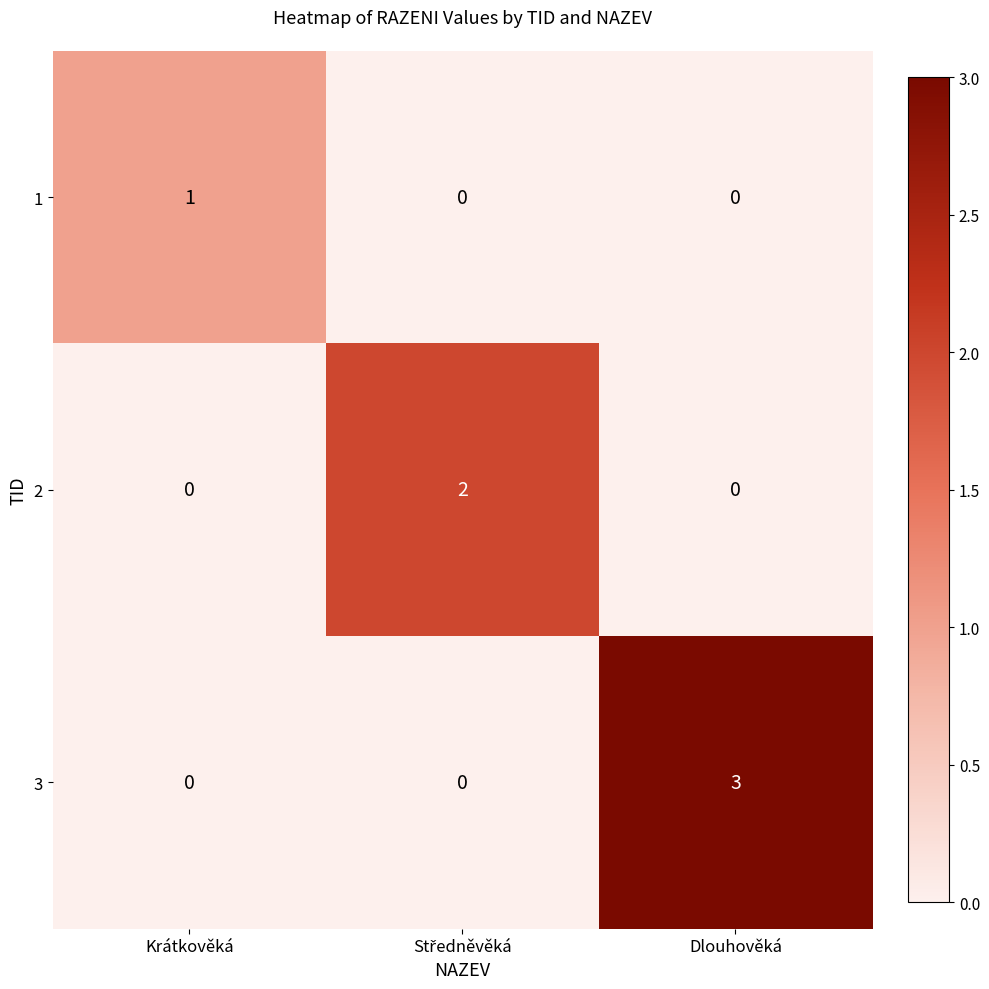

Which series has the widest spread of values?

3